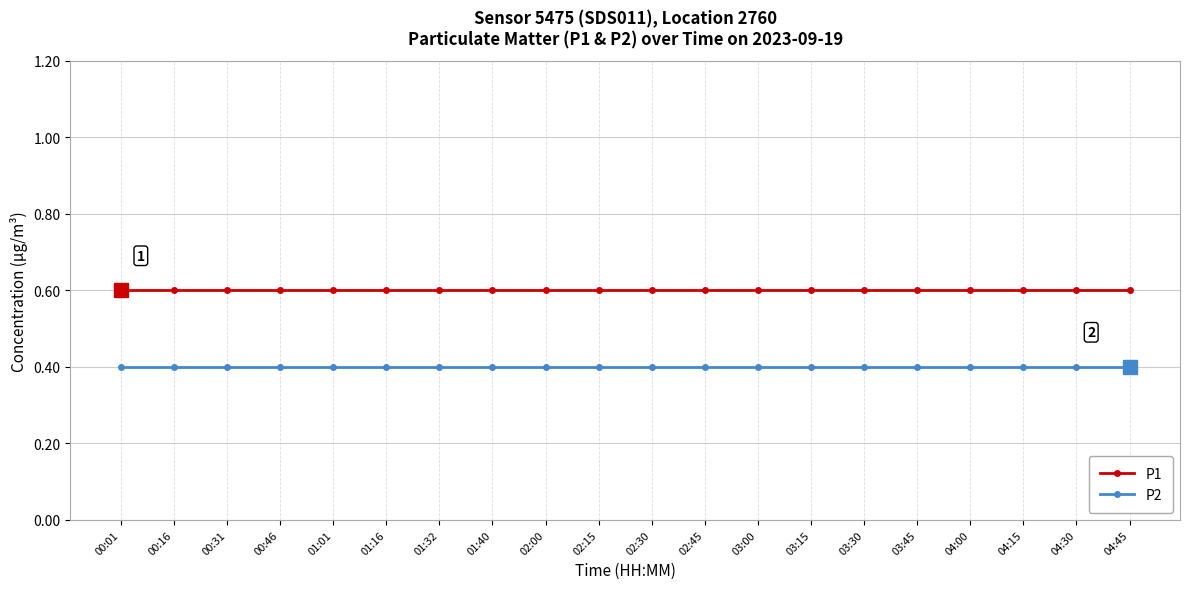

How many lines are shown in the chart?

2